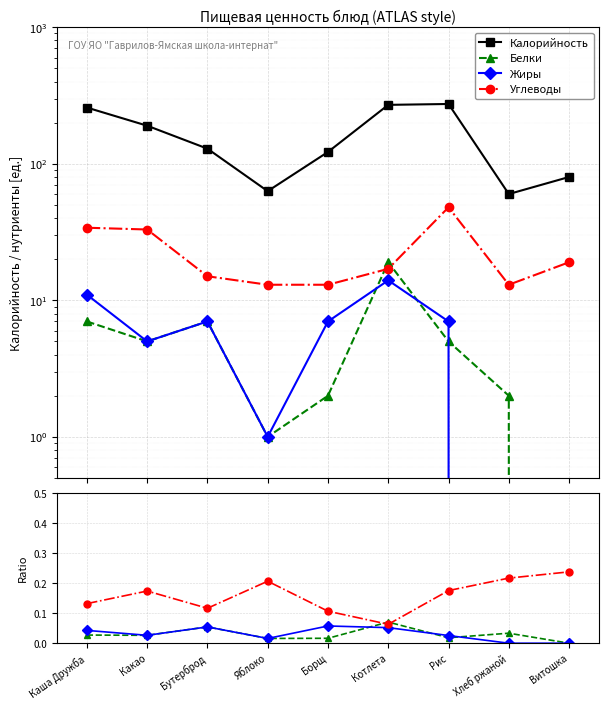

What position from the right is Хлеб ржаной?

2